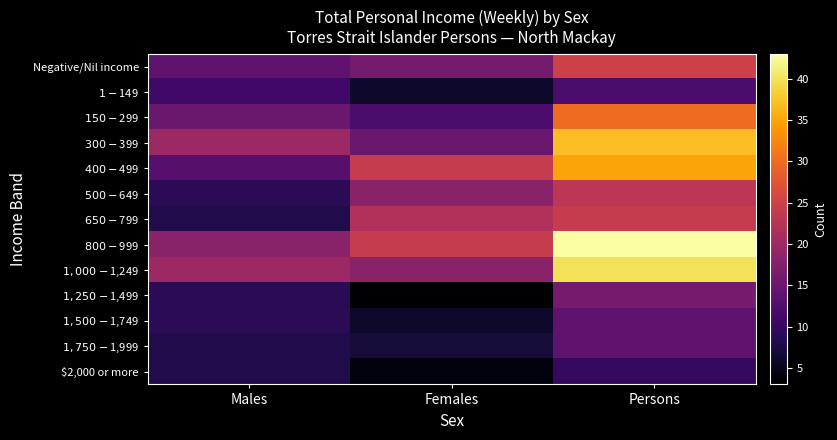

Which series has the largest total across all categories?

$800-$999